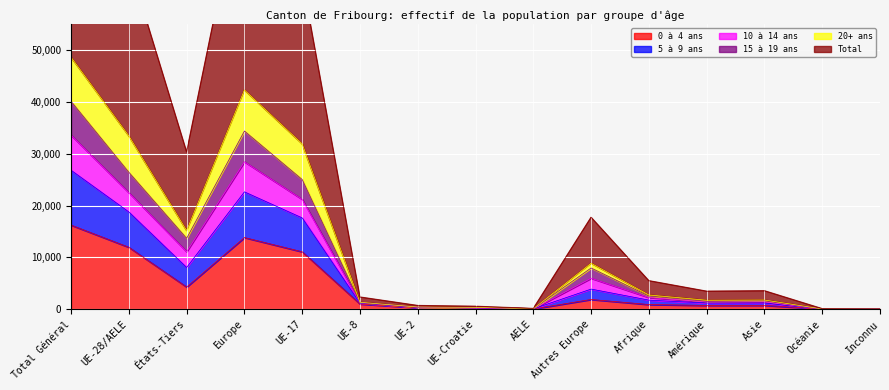

The value of 0 à 4 ans at UE-28/AELE is 11943. True or false?

True